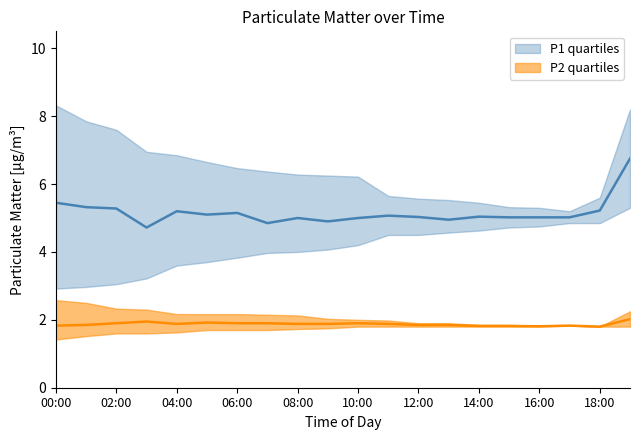

Does the chart display data point markers on the line(s)?

No